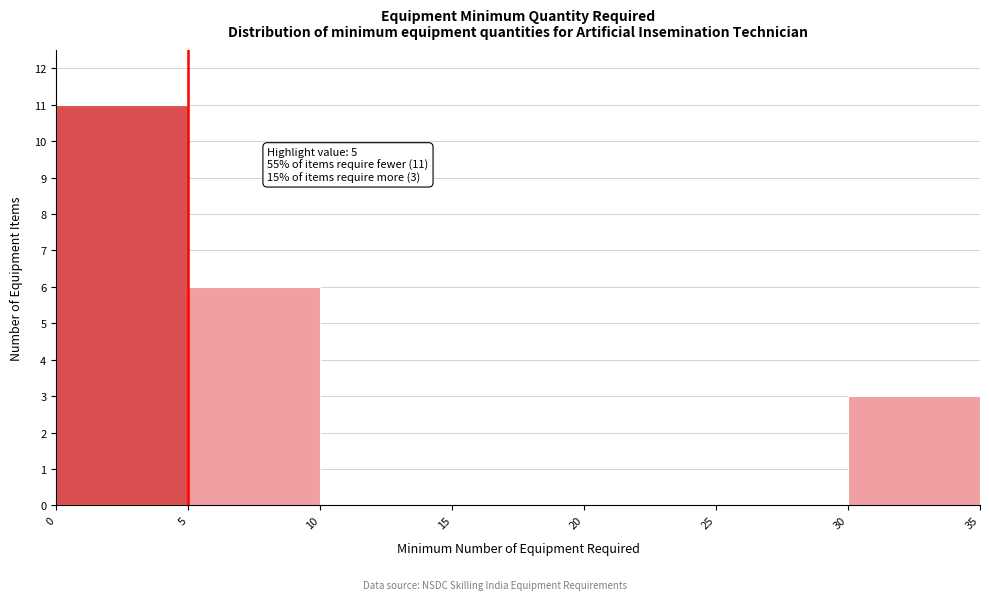

Which range on the x-axis has the tallest bar?

0 to 5